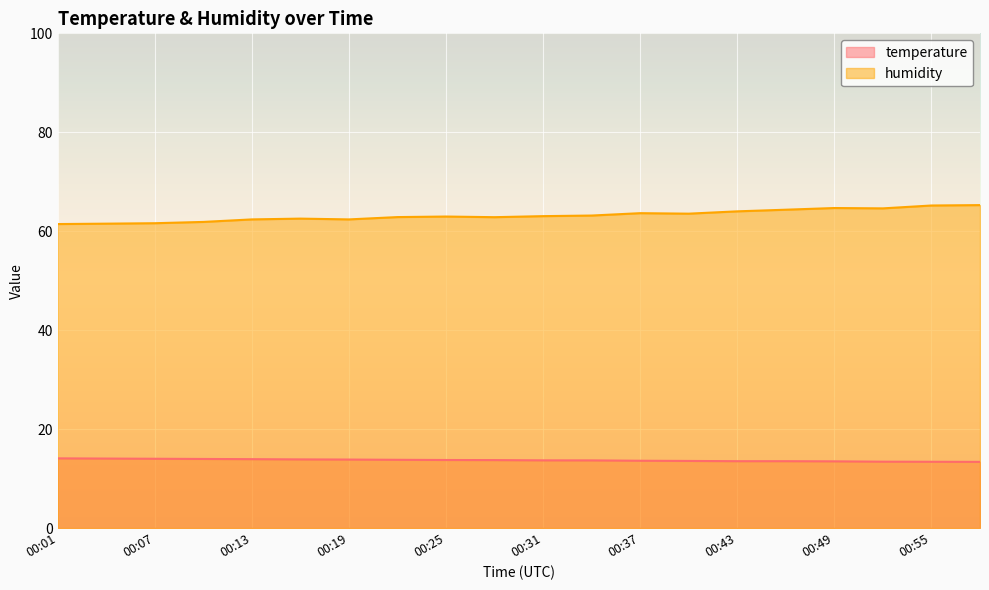

At which category does the chart reach its peak across all series?

00:58